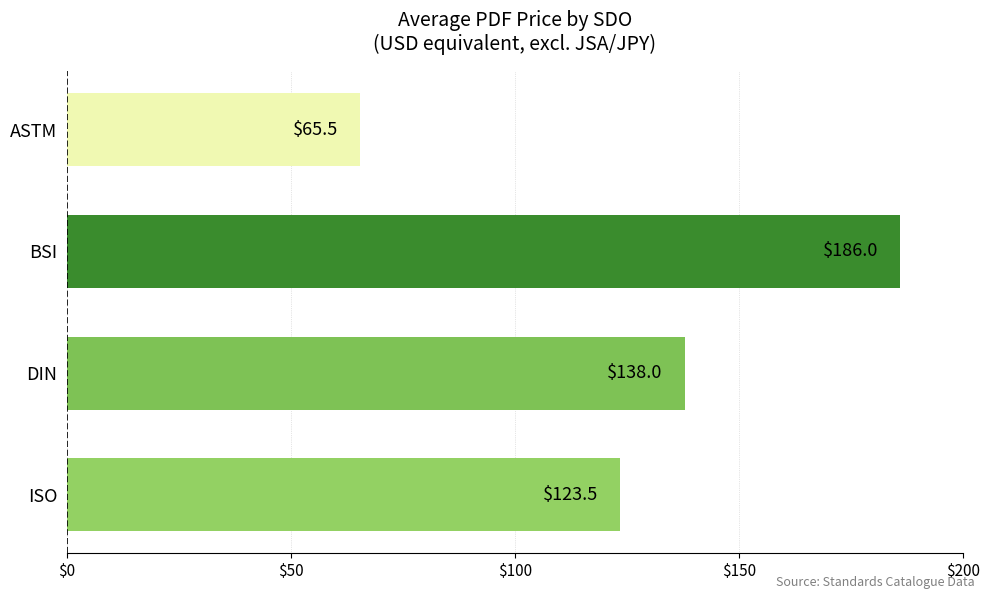

The chart shows a value of 138.0 at DIN. True or false?

True